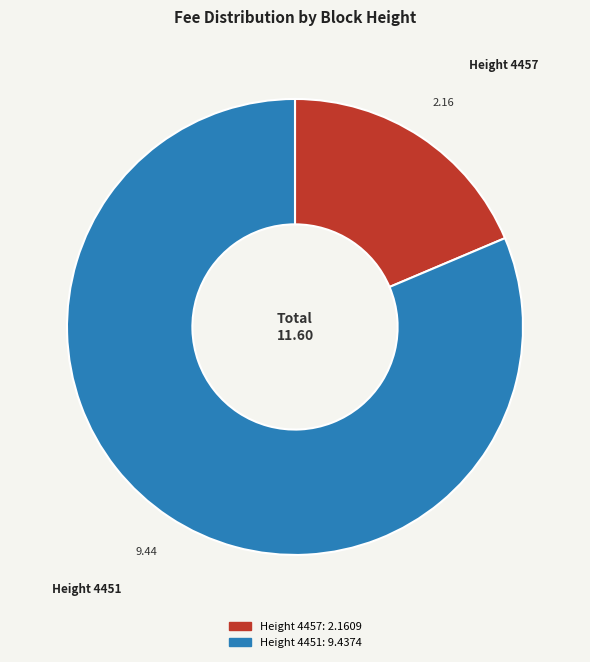

Is the sum of Height 4451 and Height 4457 greater than half?

Yes